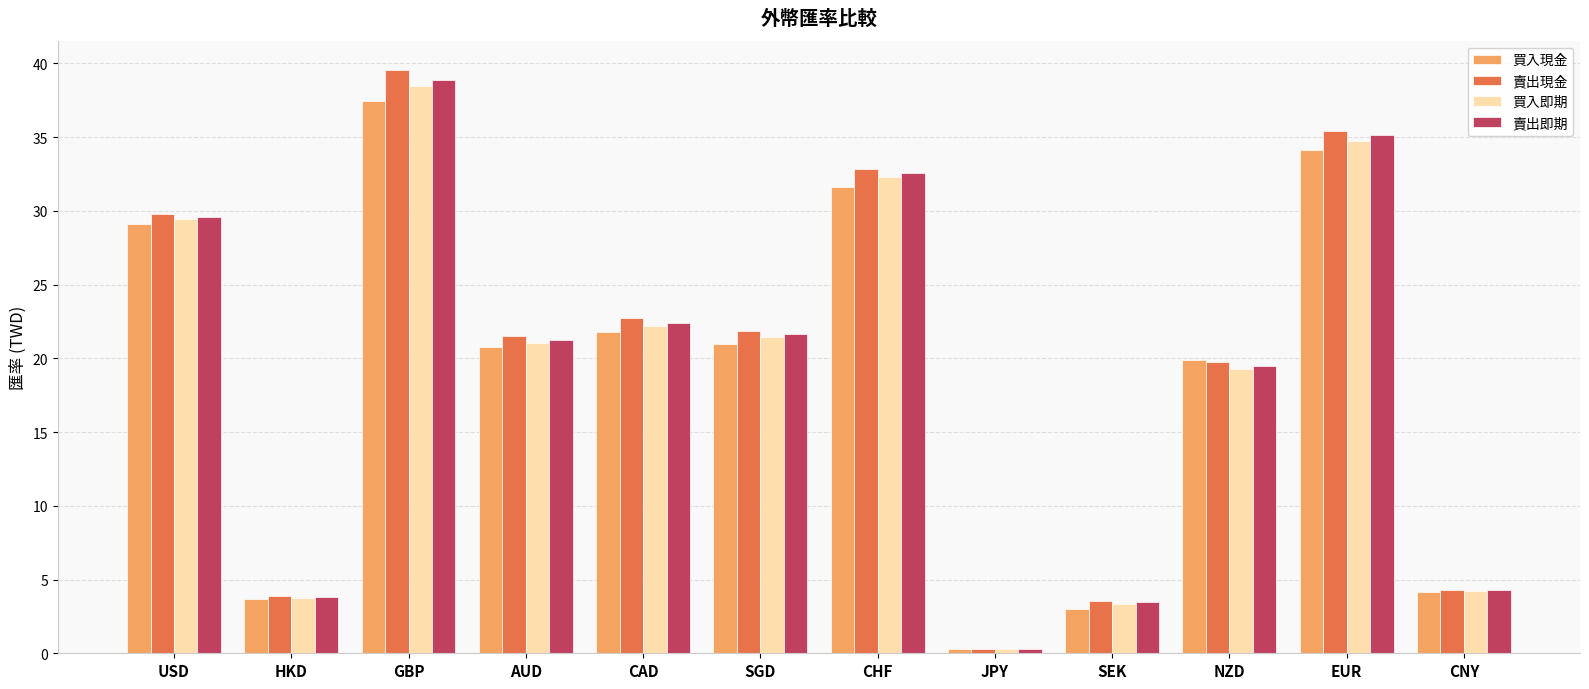

What is the label of the 12th bar from the left?

CNY